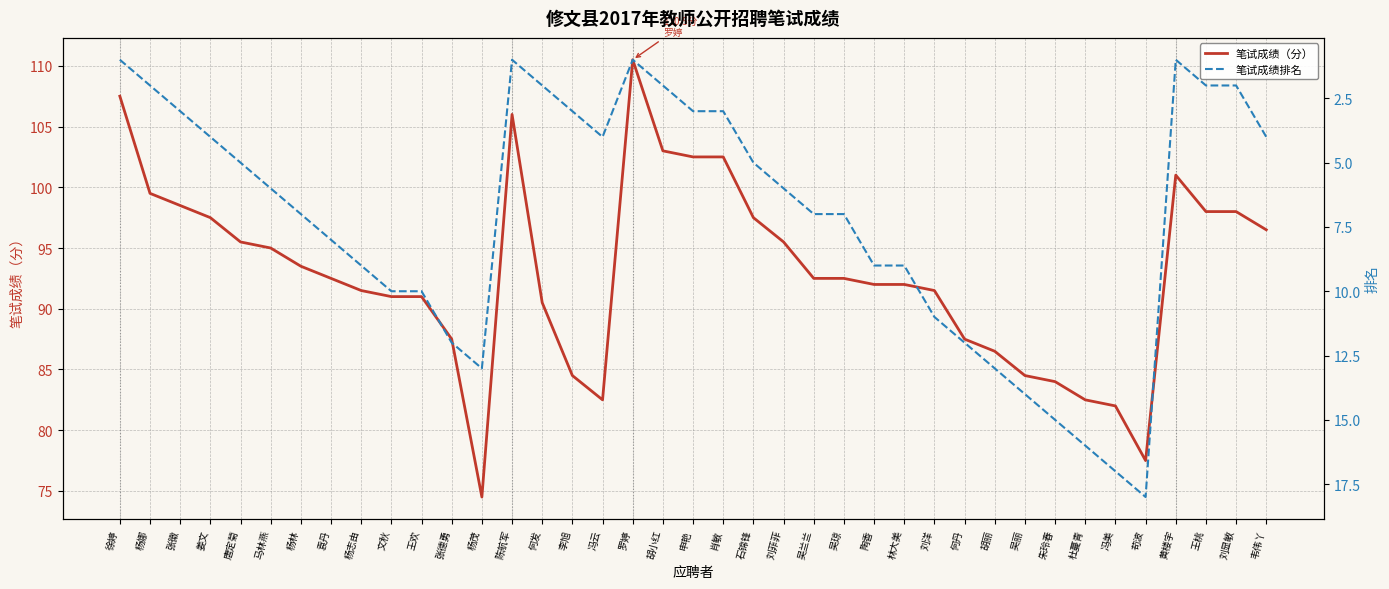

Reading right to left, list all the values displayed in this chart.

笔试成绩（分）: 韦伟丫=96.5	刘显敏=98.0	王桃=98.0	黄楼宇=101.0	苟波=77.5	冯美=82.0	杜蔓青=82.5	朱玲春=84.0	吴丽=84.5	胡丽=86.5	何丹=87.5	刘洋=91.5	林大美=92.0	陶香=92.0	吴琼=92.5	吴兰兰=92.5	刘菲菲=95.5	石锦锋=97.5	肖敏=102.5	申艳=102.5	胡小红=103.0	罗婷=110.5	冯云=82.5	李旭=84.5	何发=90.5	陈航军=106.0	杨茂=74.5	张德勇=87.5	王欢=91.0	文秋=91.0	杨志由=91.5	袁丹=92.5	杨林=93.5	马林燕=95.0	唐定菊=95.5	姜文=97.5	张徽=98.5	杨娜=99.5	徐婷=107.5
笔试成绩排名: 韦伟丫=4.0	刘显敏=2.0	王桃=2.0	黄楼宇=1.0	苟波=18.0	冯美=17.0	杜蔓青=16.0	朱玲春=15.0	吴丽=14.0	胡丽=13.0	何丹=12.0	刘洋=11.0	林大美=9.0	陶香=9.0	吴琼=7.0	吴兰兰=7.0	刘菲菲=6.0	石锦锋=5.0	肖敏=3.0	申艳=3.0	胡小红=2.0	罗婷=1.0	冯云=4.0	李旭=3.0	何发=2.0	陈航军=1.0	杨茂=13.0	张德勇=12.0	王欢=10.0	文秋=10.0	杨志由=9.0	袁丹=8.0	杨林=7.0	马林燕=6.0	唐定菊=5.0	姜文=4.0	张徽=3.0	杨娜=2.0	徐婷=1.0